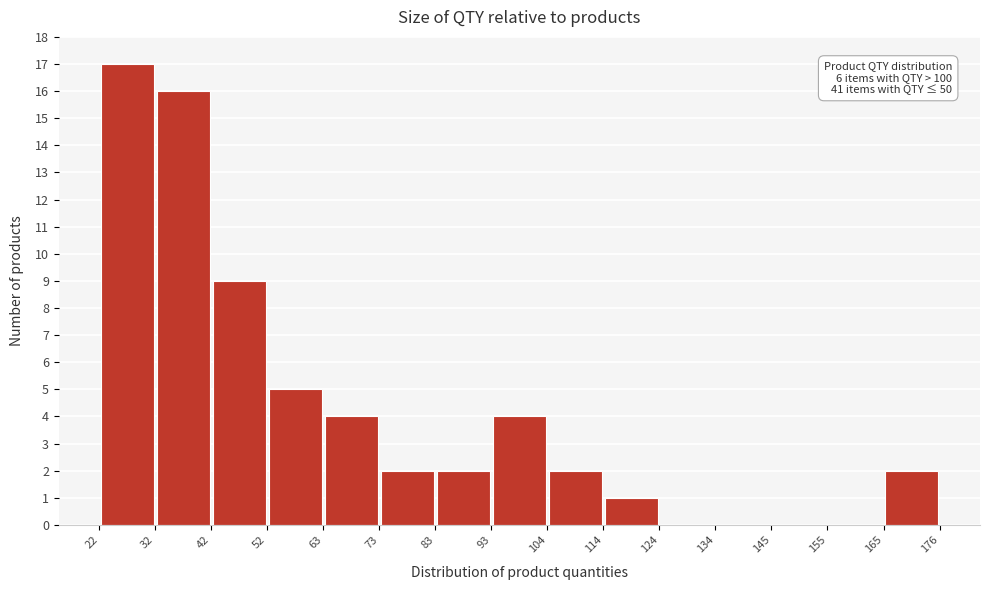

Which range on the x-axis has the tallest bar?

22 to 32